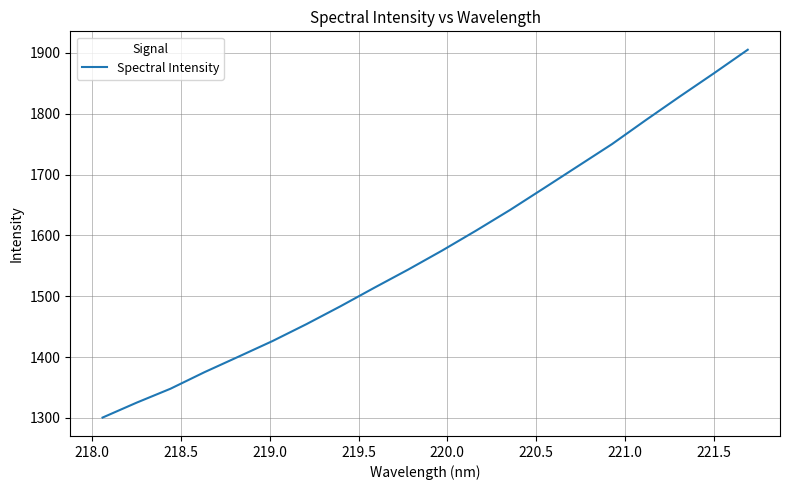

What is the minimum value shown in the chart?

1300.6